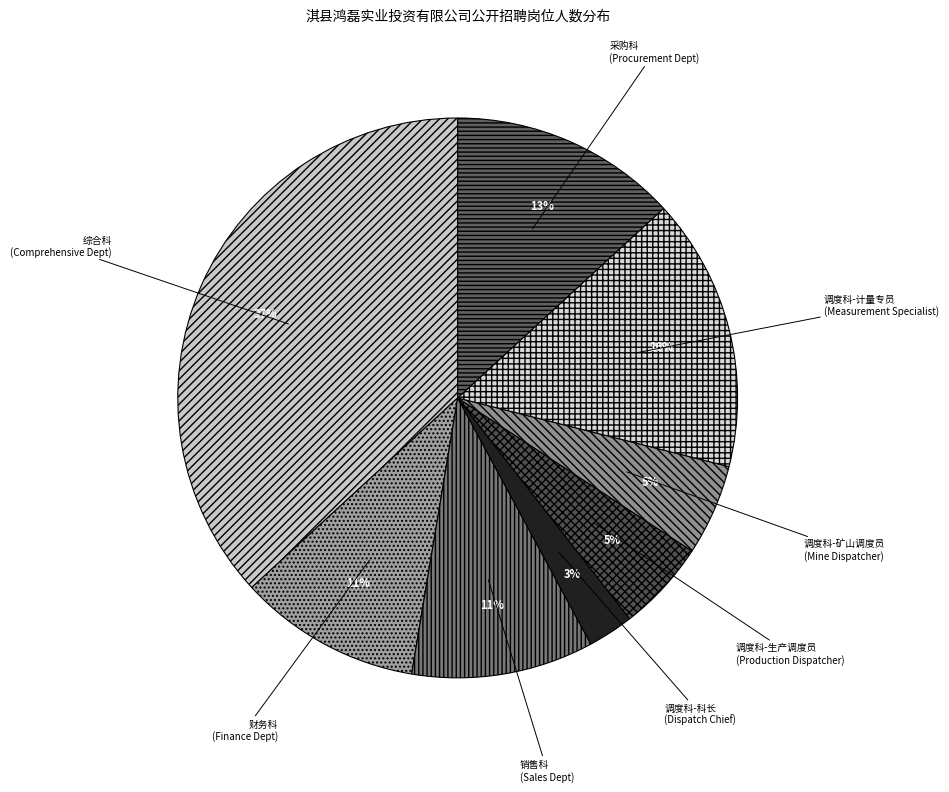

Combined, do 销售科 (Sales Dept) and 调度科-生产调度员 (Production Dispatcher) account for over 50%?

No